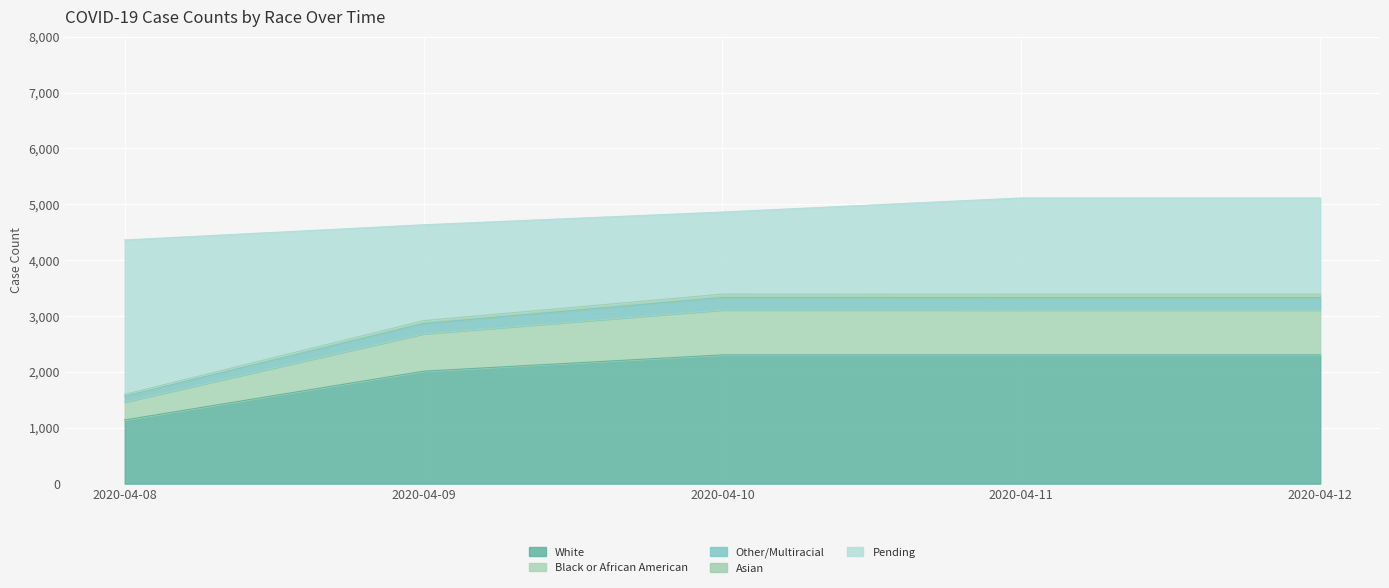

What is the lowest value of the White series?

1140